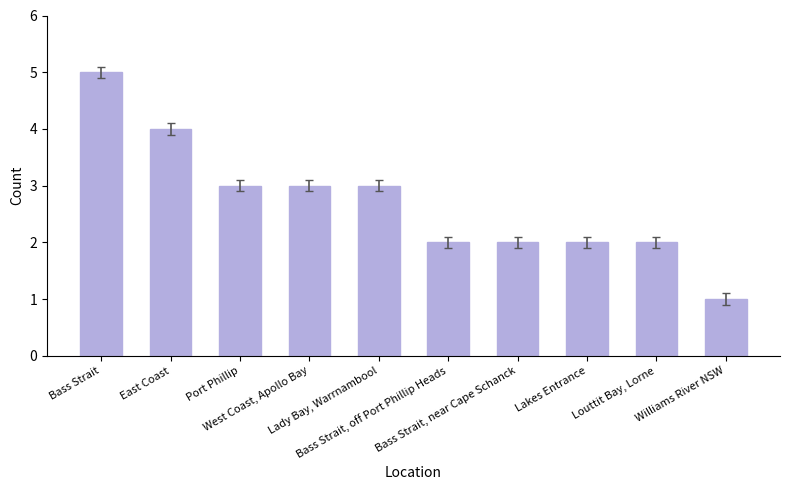

How many bars are there in total?

10